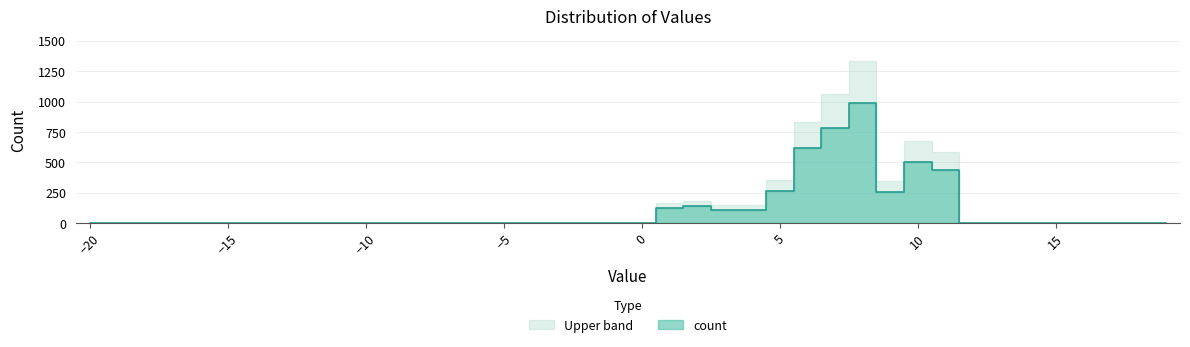

At which category does the data reach its first local valley?

4.0